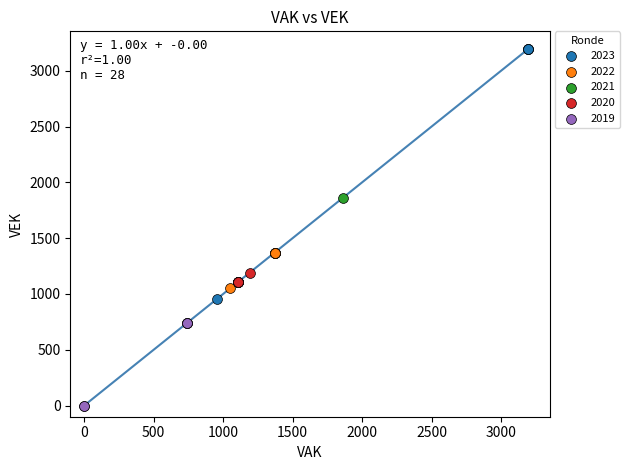

Which series contains the highest Y value?

2023